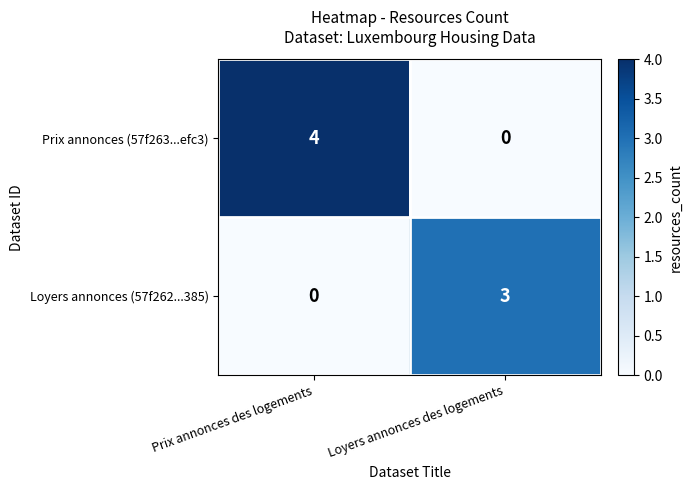

Read the Loyers annonces (57f262...385) value at Loyers annonces des logements.

3